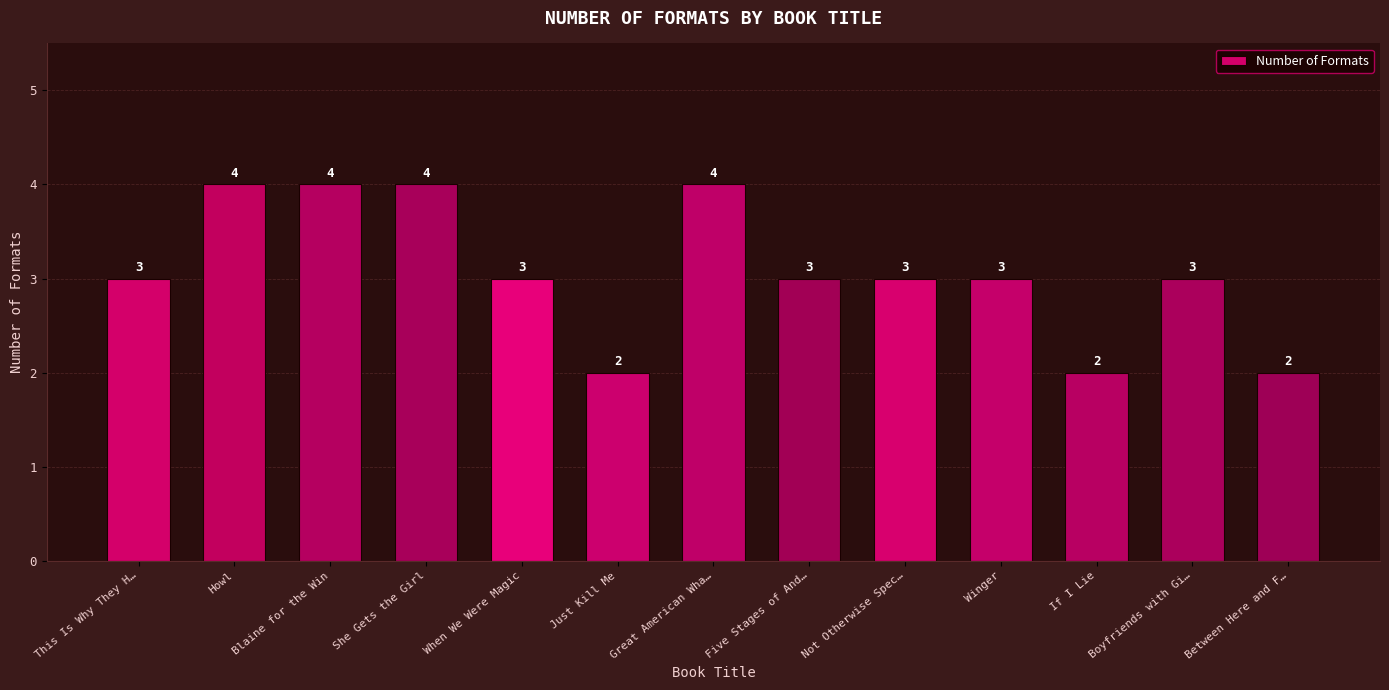

Reading right to left, list all the values displayed in this chart.

Between Here and F…=2	Boyfriends with Gi…=3	If I Lie=2	Winger=3	Not Otherwise Spec…=3	Five Stages of And…=3	Great American Wha…=4	Just Kill Me=2	When We Were Magic=3	She Gets the Girl=4	Blaine for the Win=4	Howl=4	This Is Why They H…=3